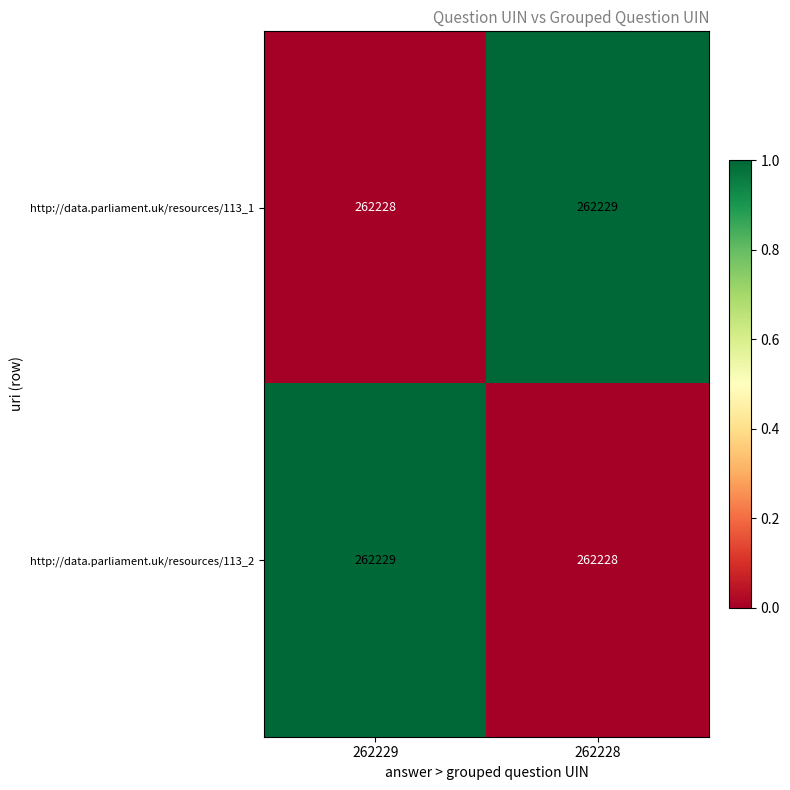

Is it true that http://data.parliament.uk/resources/113_1 equals 262229 at 262228?

True